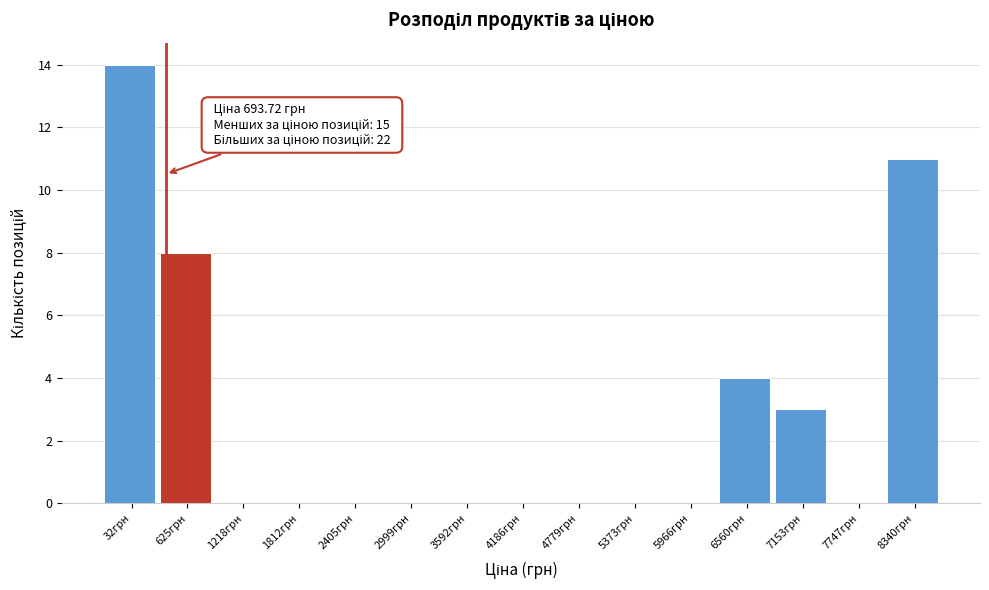

Reading right to left, transcribe all the data shown in this chart.

8340грн=11	7747грн=0	7153грн=3	6560грн=4	5966грн=0	5373грн=0	4779грн=0	4186грн=0	3592грн=0	2999грн=0	2405грн=0	1812грн=0	1218грн=0	625грн=8	32грн=14